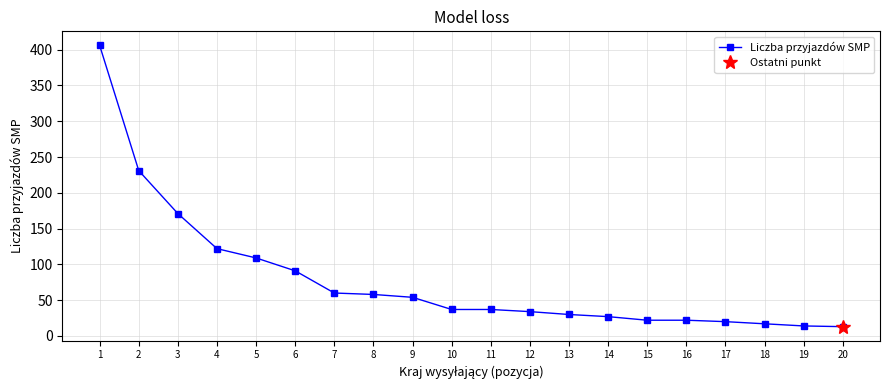

True or false: the data shows 406 at 1.

True